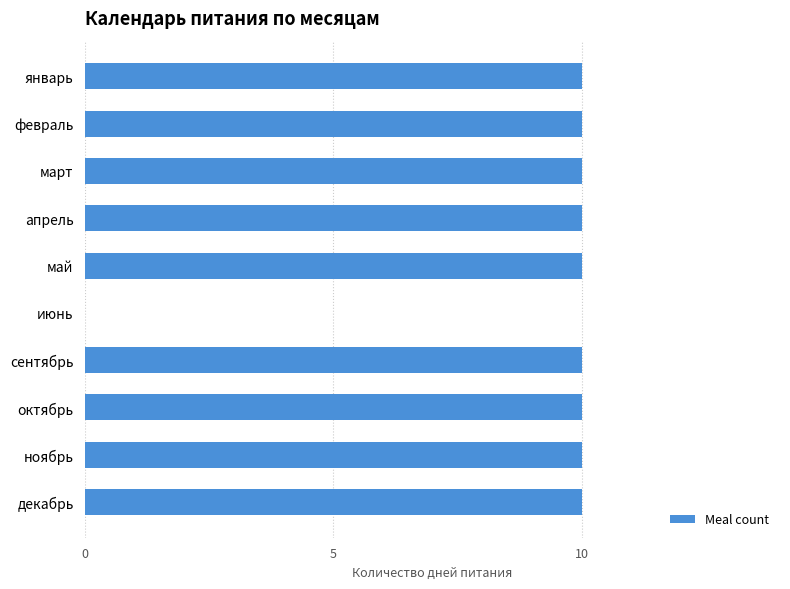

How many distinct data groups are displayed?

1